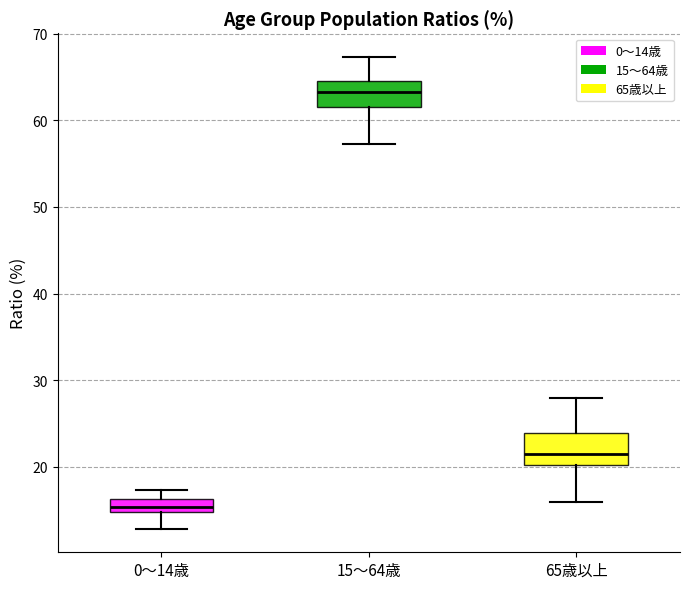

Where does the median line of the box for 65歳以上 sit on the y-axis? The values are not printed on the chart, so give them approximately, as read against the axis.

21